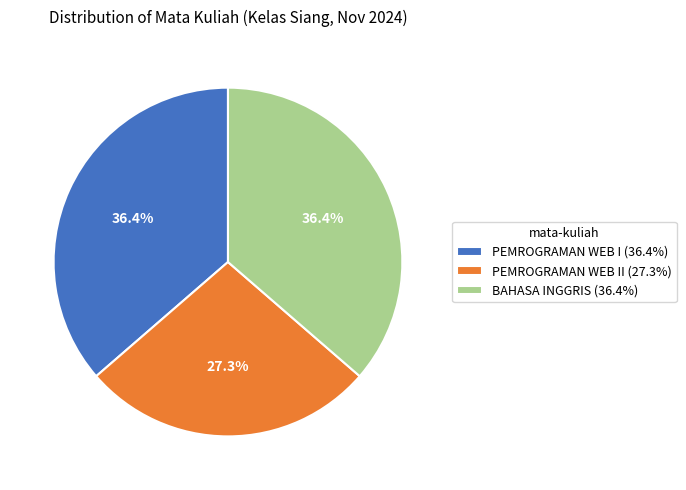

Approximately how many times larger is the value at BAHASA INGGRIS (36.4%) compared to PEMROGRAMAN WEB I (36.4%)?

1.0